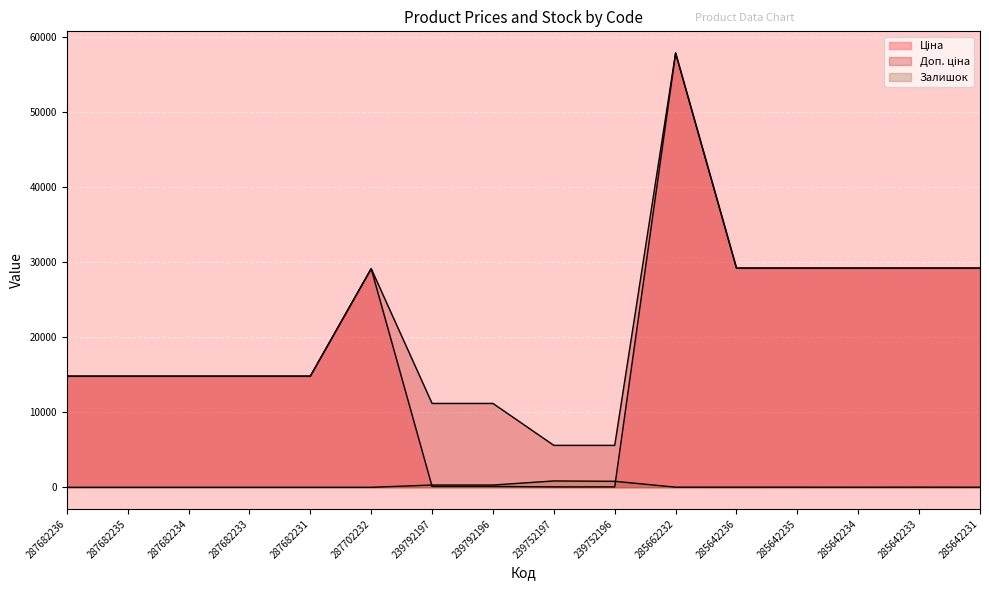

At which label is Ціна closest to 28941?

287702232